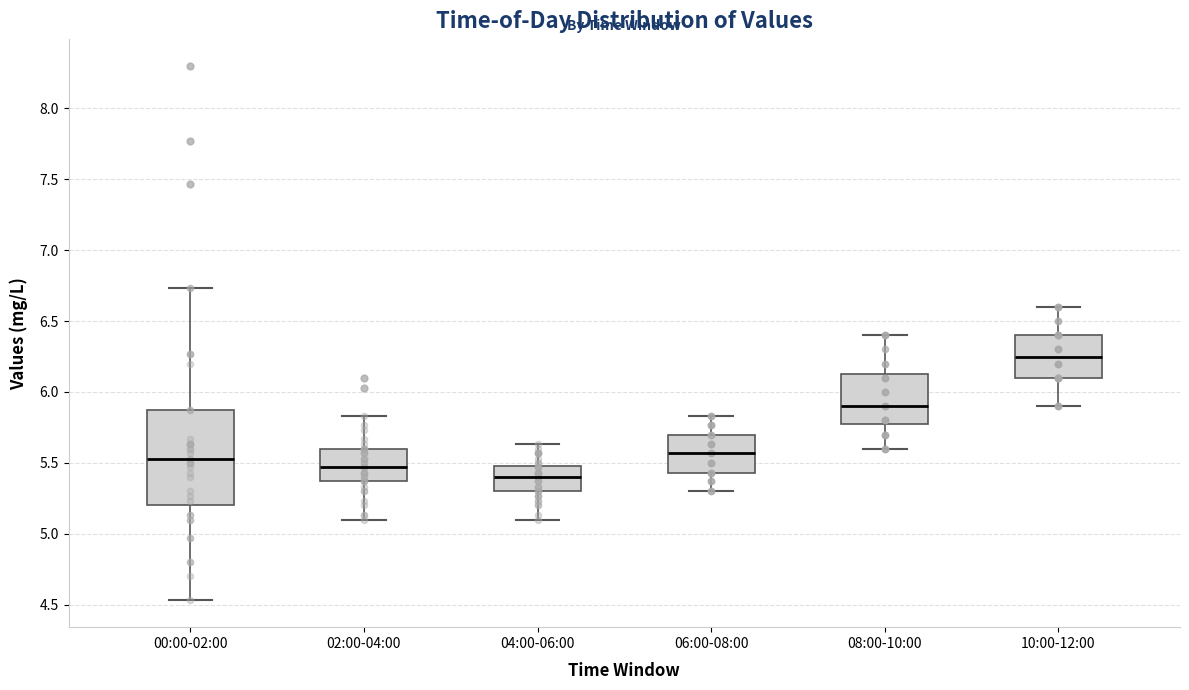

Reading left to right, transcribe this box plot: for each box, give where its median line is, the range the box spans, and where its two whiskers end, as read against the y-axis. The values are not printed on the chart, so give them approximately, as read against the axis.

00:00-02:00: median 5.55, box 5.20 to 5.85, whiskers 4.55 to 6.75
02:00-04:00: median 5.45, box 5.35 to 5.60, whiskers 5.10 to 5.85
04:00-06:00: median 5.40, box 5.30 to 5.50, whiskers 5.10 to 5.65
06:00-08:00: median 5.55, box 5.45 to 5.70, whiskers 5.30 to 5.85
08:00-10:00: median 5.90, box 5.80 to 6.15, whiskers 5.60 to 6.40
10:00-12:00: median 6.25, box 6.10 to 6.40, whiskers 5.90 to 6.60